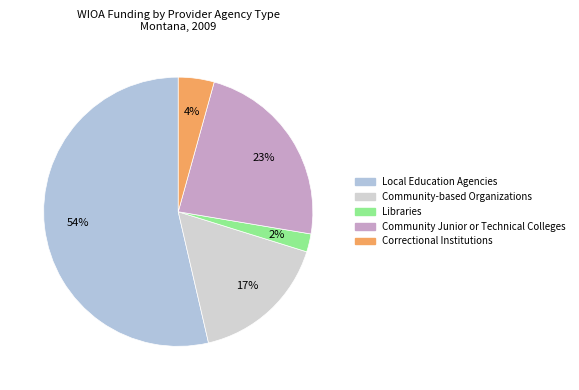

The Local Education Agencies slice represents 54% of the pie. True or false?

True